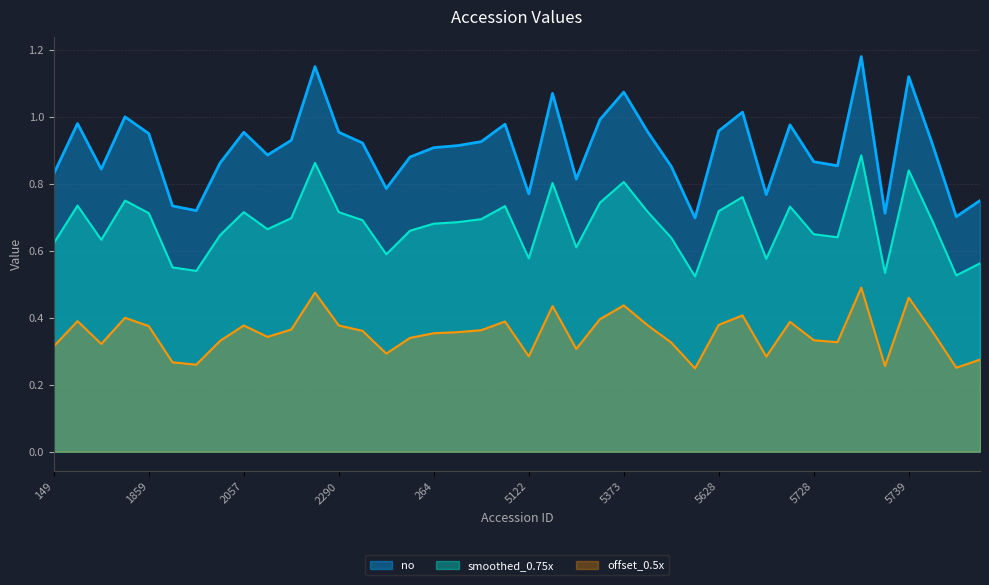

True or false: the data shows 0.5 at 262.

False